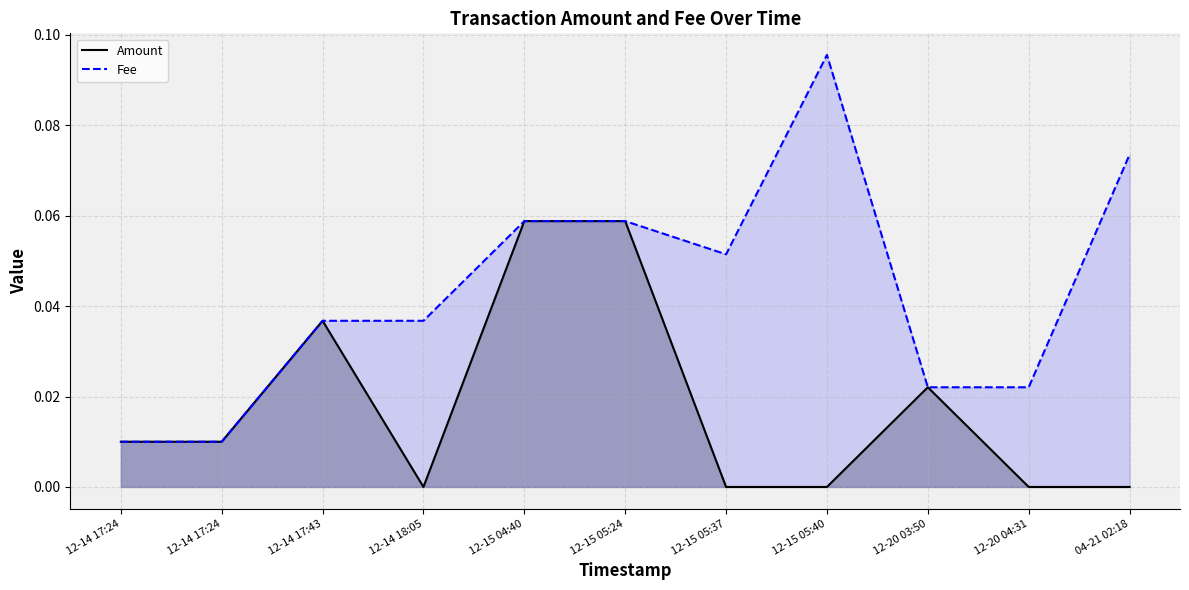

Does the chart have visible grid lines?

Yes